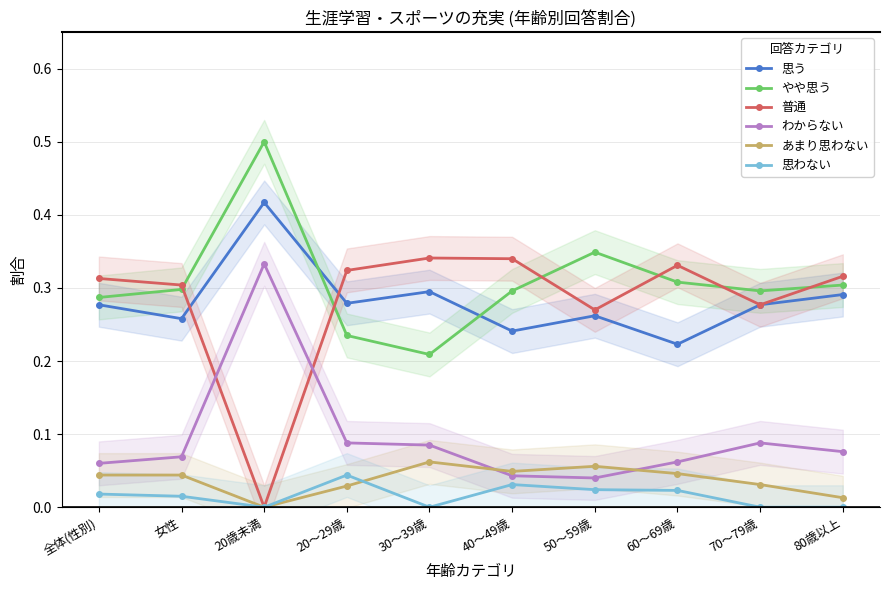

Reading right to left, list all the values displayed in this chart.

思う: 0.3	0.3	0.2	0.3	0.2	0.3	0.3	0.4	0.3	0.3
やや思う: 0.3	0.3	0.3	0.3	0.3	0.2	0.2	0.5	0.3	0.3
普通: 0.3	0.3	0.3	0.3	0.3	0.3	0.3	0.0	0.3	0.3
わからない: 0.1	0.1	0.1	0.0	0.0	0.1	0.1	0.3	0.1	0.1
あまり思わない: 0.0	0.0	0.0	0.1	0.0	0.1	0.0	0.0	0.0	0.0
思わない: 0.0	0.0	0.0	0.0	0.0	0.0	0.0	0.0	0.0	0.0